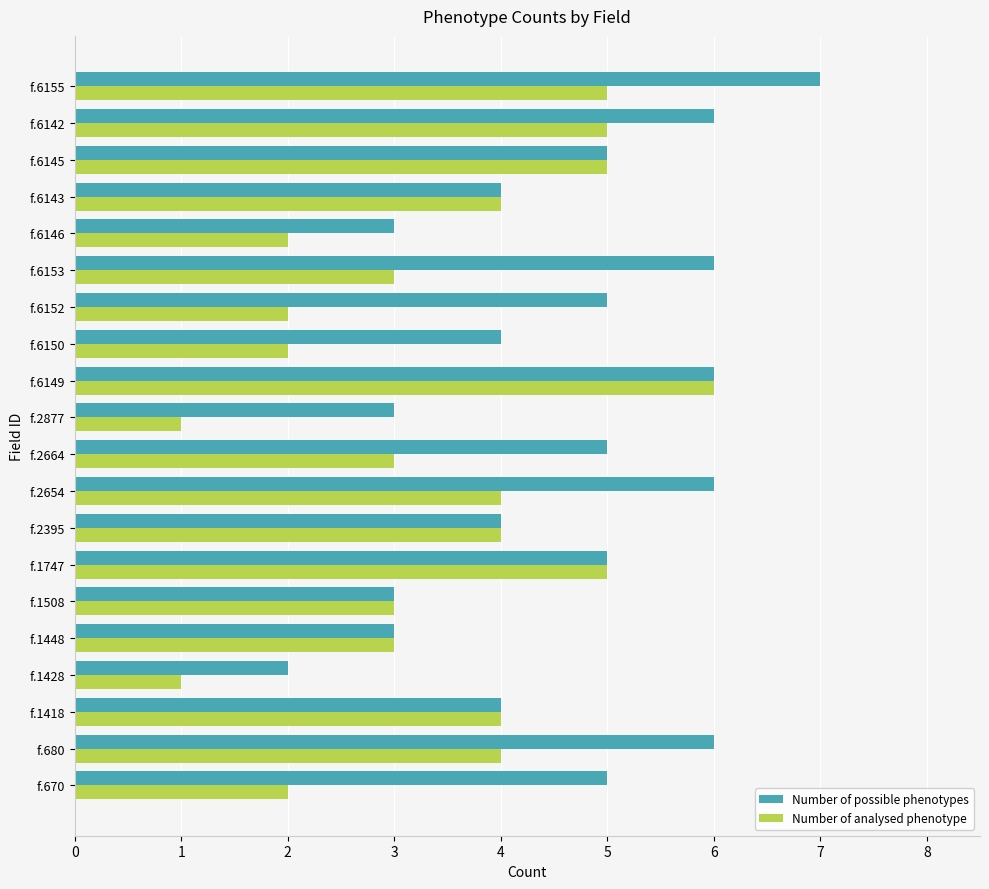

The Number of analysed phenotype series shows 4 at f.680. True or false?

True